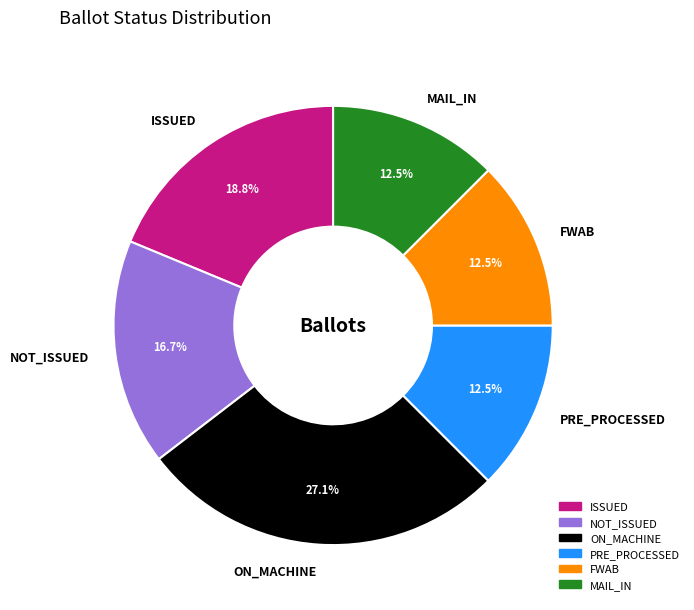

How many slices are in this pie chart?

6